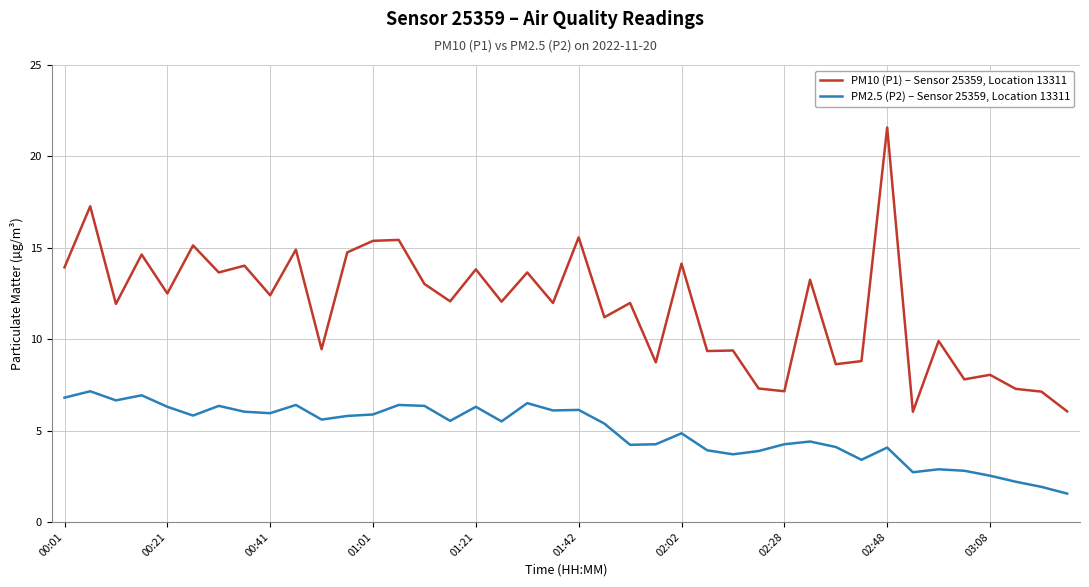

Which series has the largest range (max minus min)?

PM10 (P1) – Sensor 25359, Location 13311